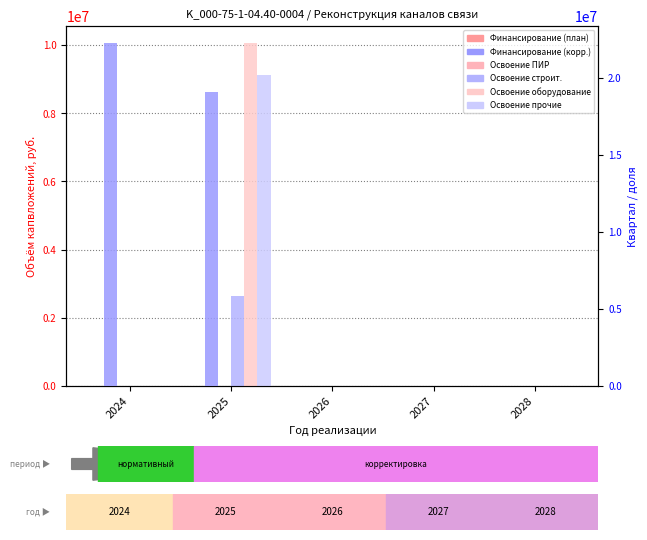

Rank the series at 2028 from highest to lowest value.

Финансирование (план), Освоение ПИР, Освоение строит., Освоение оборудование, Освоение прочие, Финансирование (корр.)